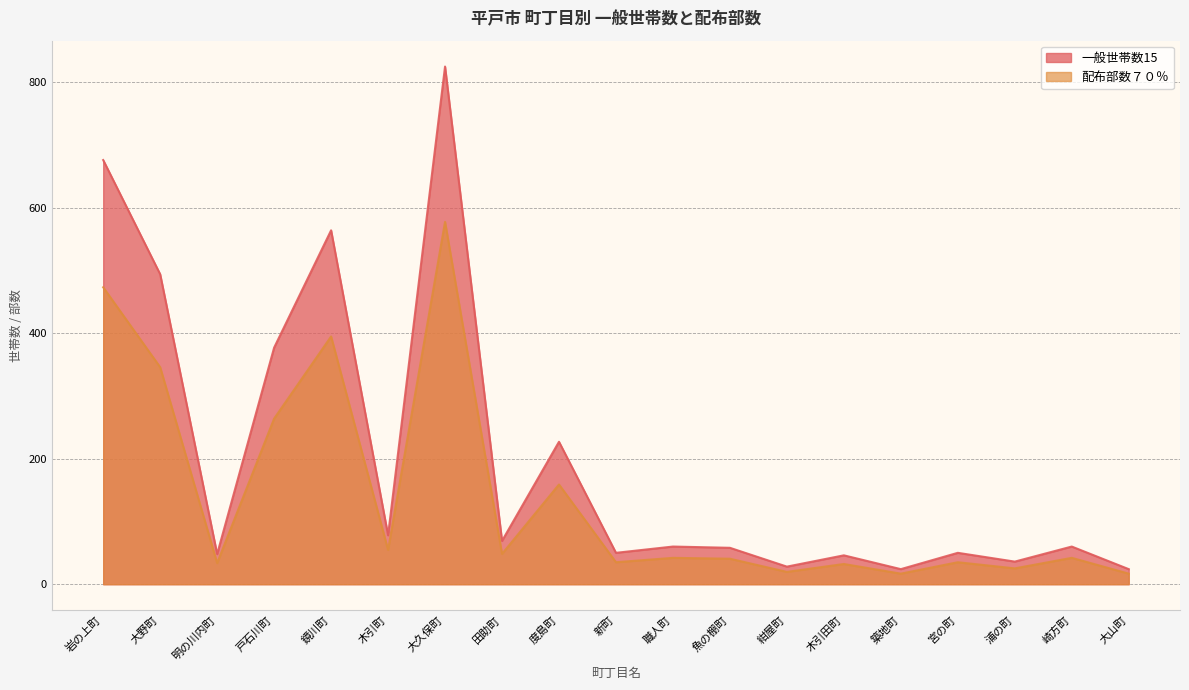

At which category does 一般世帯数15 reach its first local valley?

明の川内町